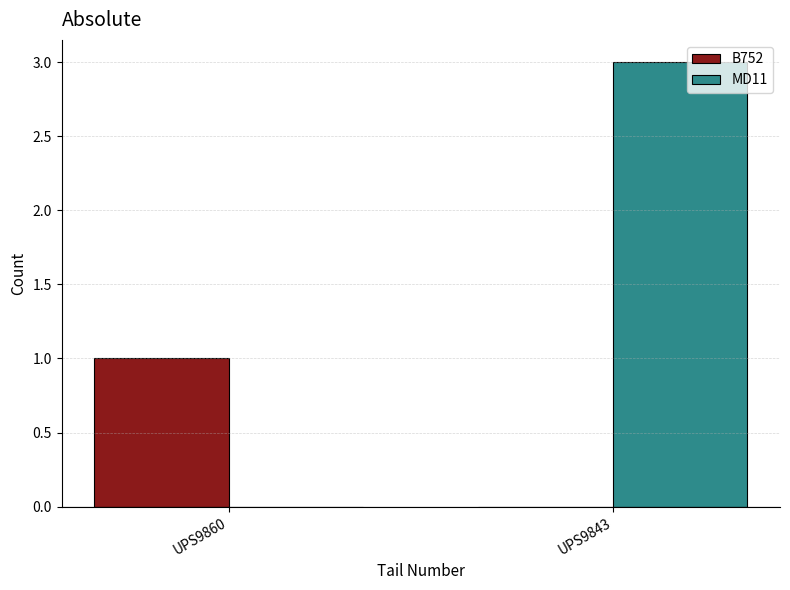

At which label does B752 reach its peak?

UPS9860